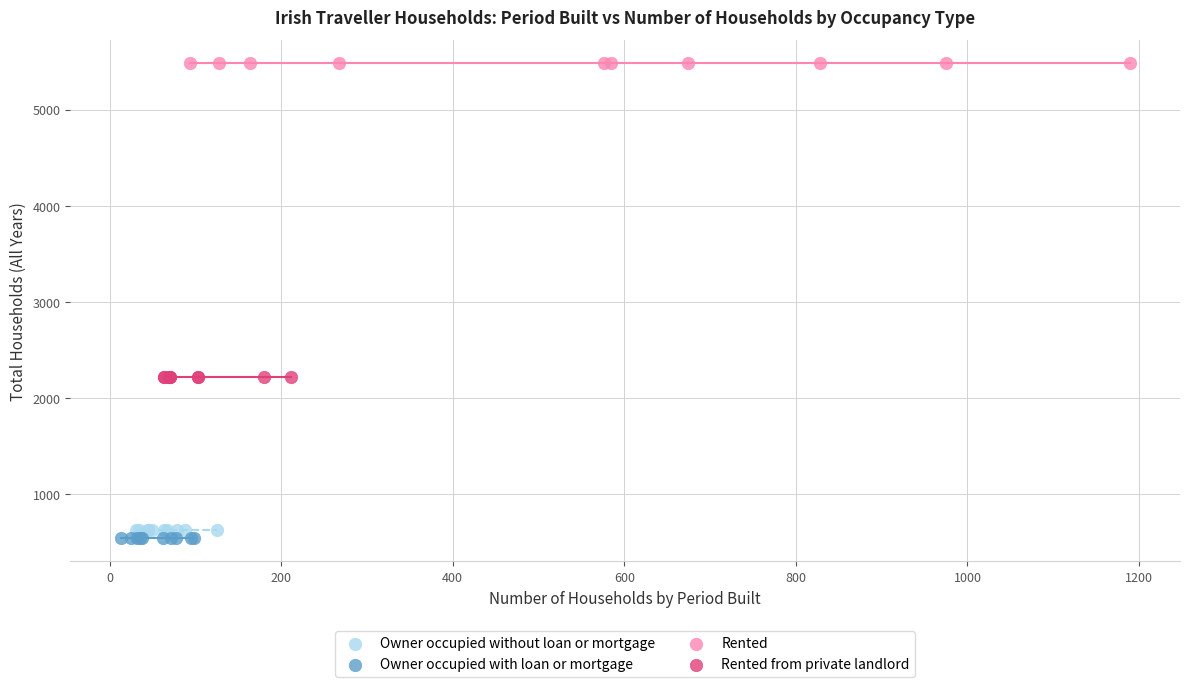

What are all the series names shown in the legend?

Owner occupied without loan or mortgage, Owner occupied with loan or mortgage, Rented, Rented from private landlord